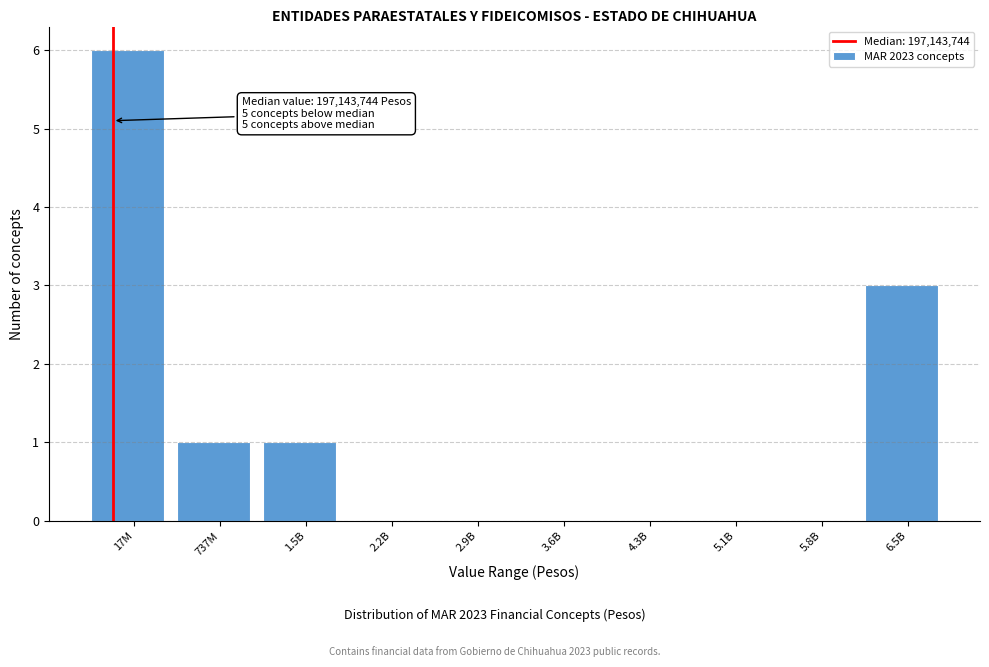

Reading right to left, transcribe all the data shown in this chart.

6.5B=3	5.8B=0	5.1B=0	4.3B=0	3.6B=0	2.9B=0	2.2B=0	1.5B=1	737M=1	17M=6